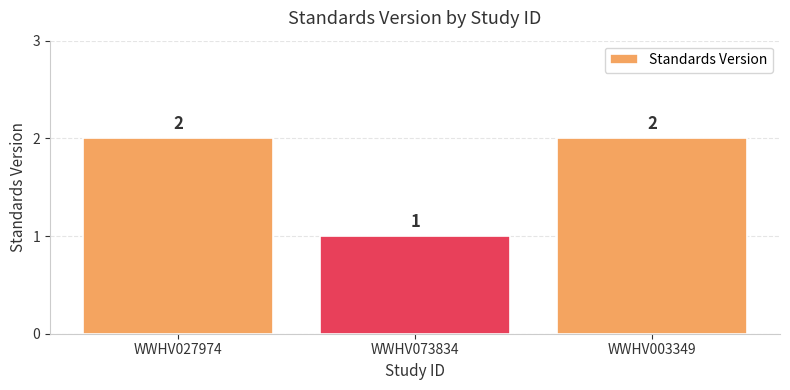

How many categories are shown in the chart?

3